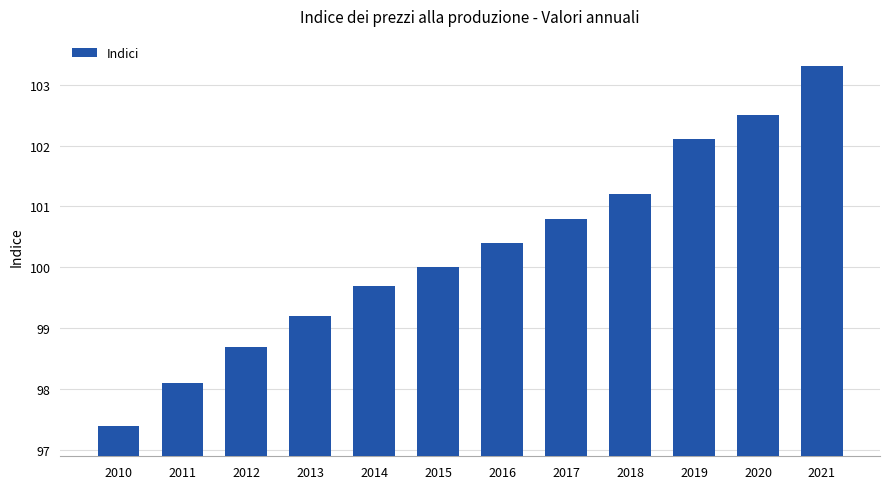

Are the bars horizontal?

No